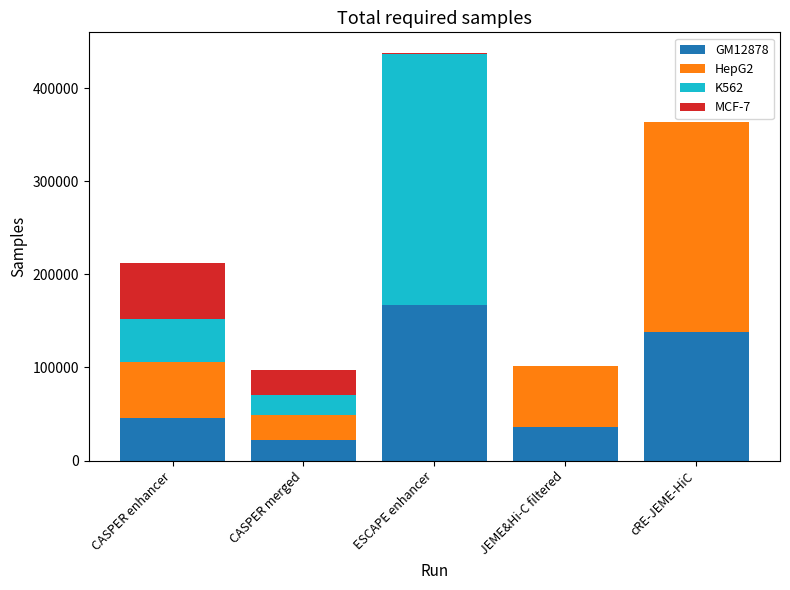

Reading left to right, transcribe the values for GM12878.

CASPER enhancer=45203	CASPER merged=21603	ESCAPE enhancer=167221	JEME&Hi-C filtered=35954	cRE-JEME-HiC=138569